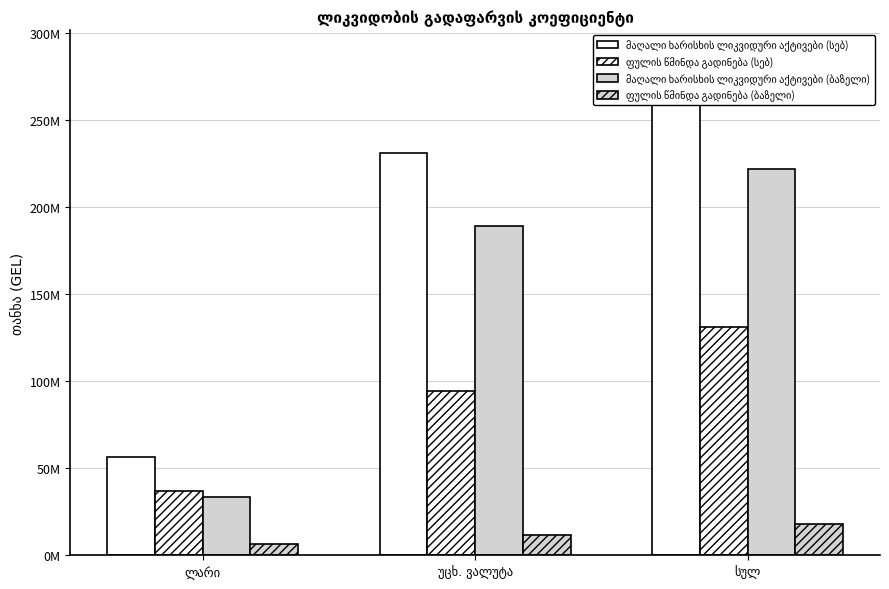

At how many categories does at least one series exceed 204296287?

2